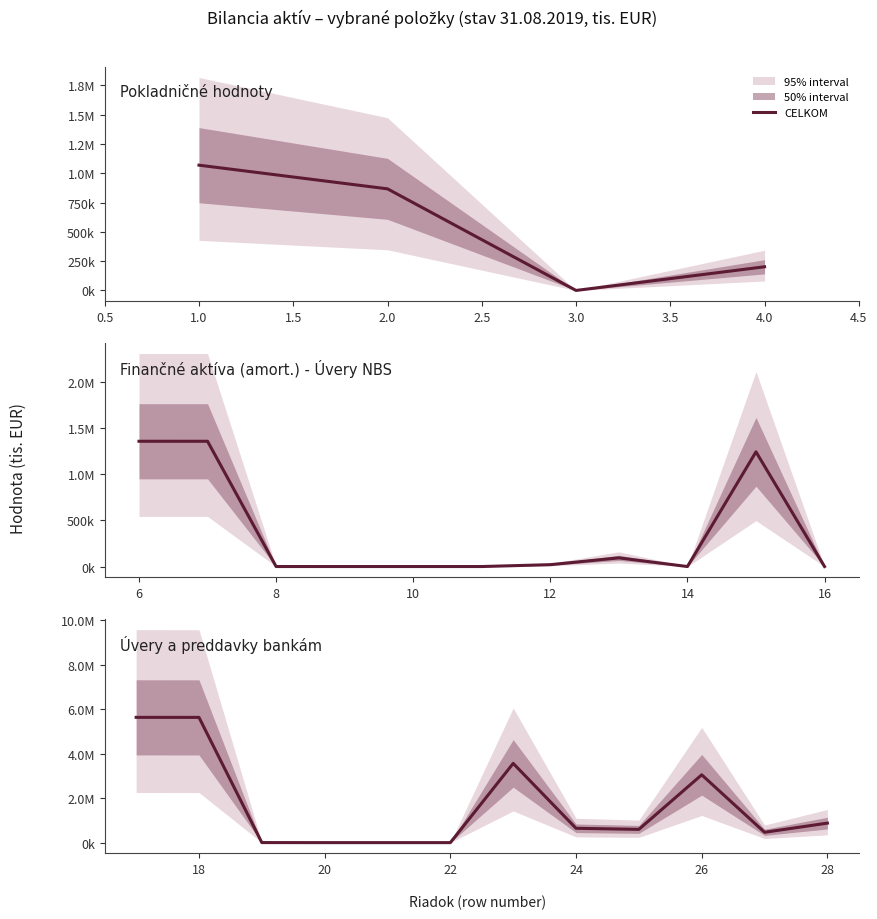

The value at 2.5 is -2004300. True or false?

False